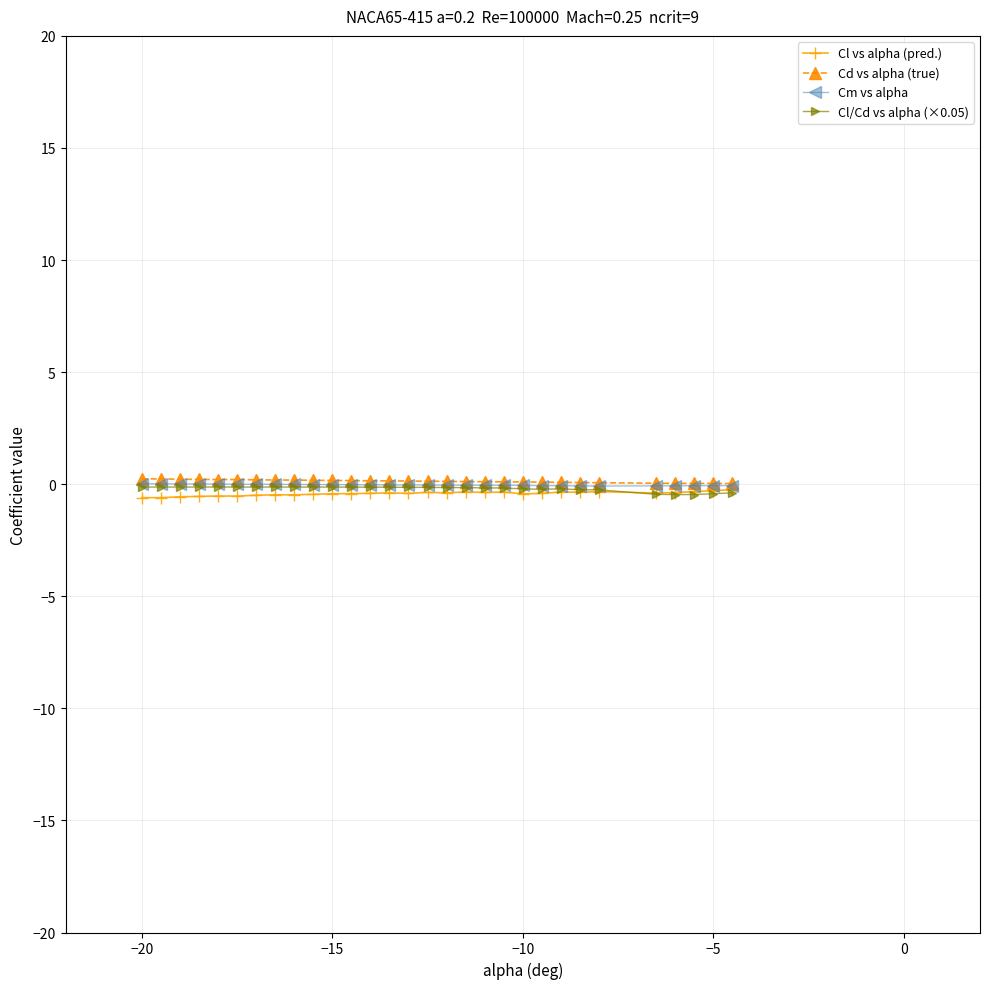

True or false: Cm vs alpha has more than 0 points higher than both neighbors.

True